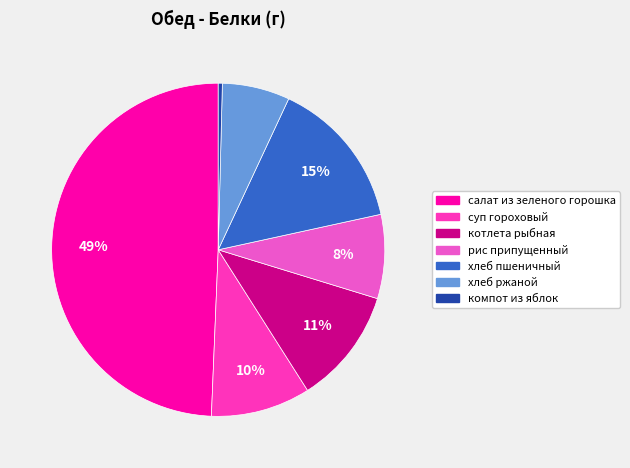

Which has a higher value, рис припущенный or суп гороховый?

суп гороховый